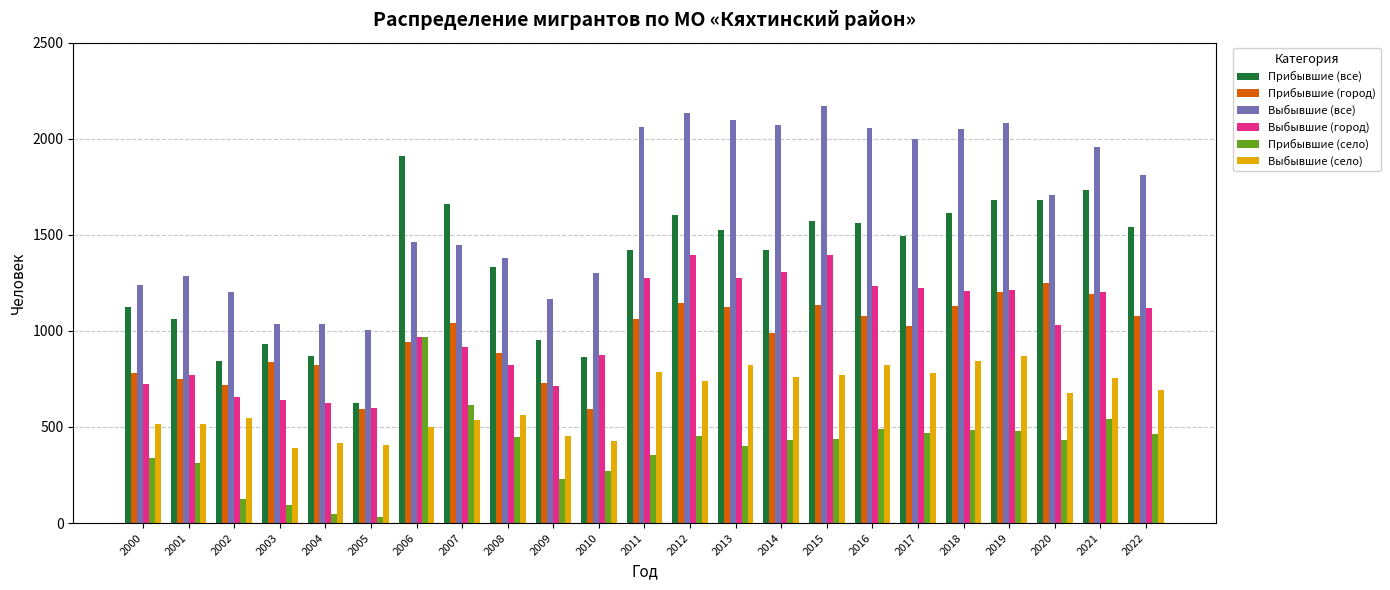

Which series has the largest total across all categories?

Выбывшие (все)